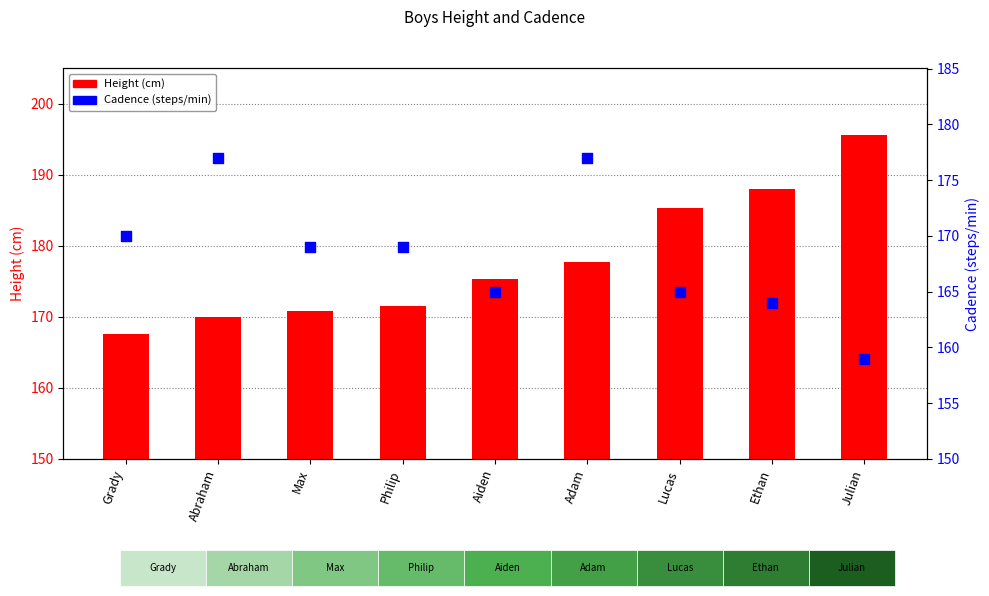

Which series has the largest Y range (max minus min)?

Height (cm)